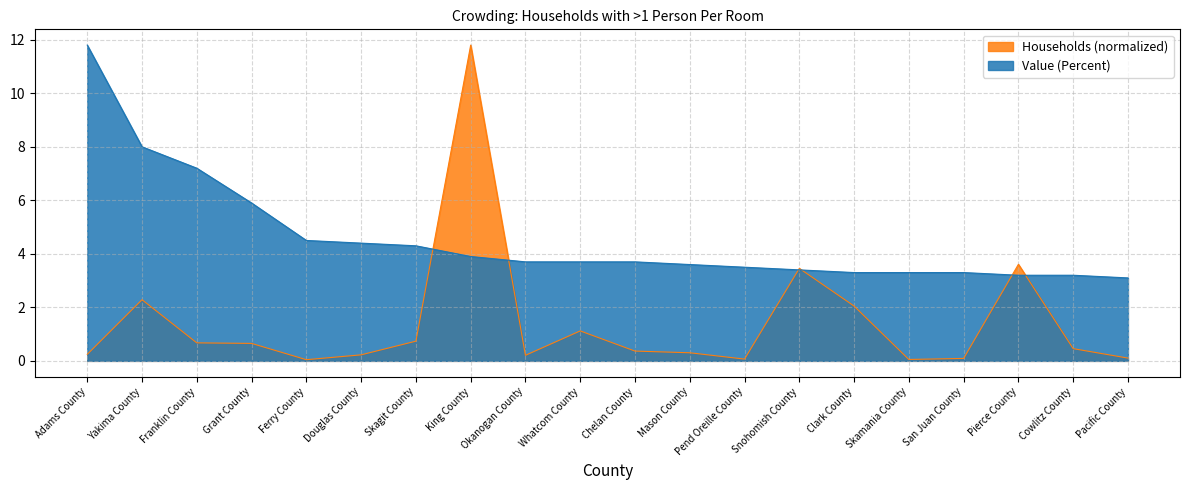

At Franklin County, list the series in order from largest to smallest.

Value (Percent), Households (normalized)